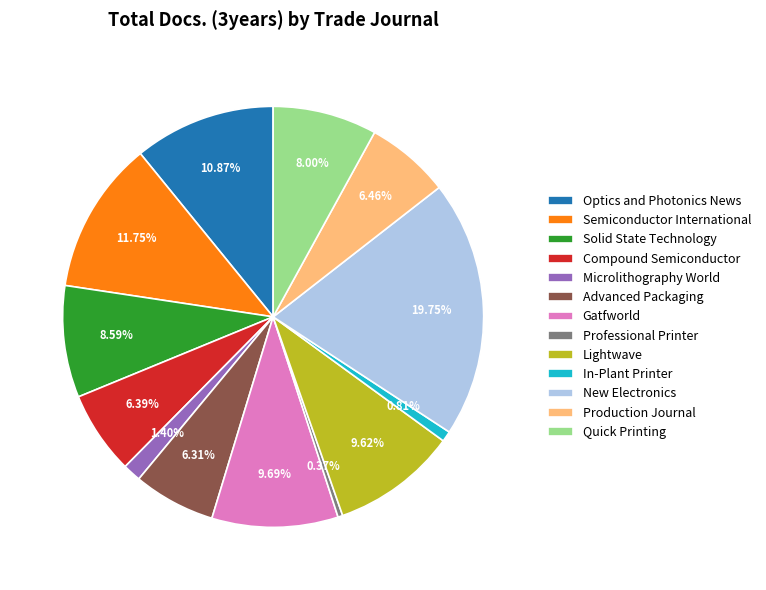

Count the number of slices in the pie.

13